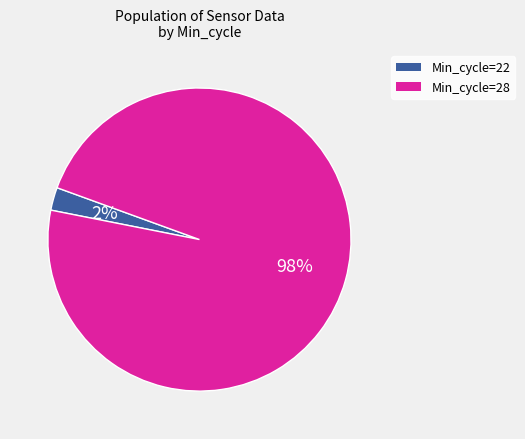

The Min_cycle=22 slice represents 13% of the pie. True or false?

False